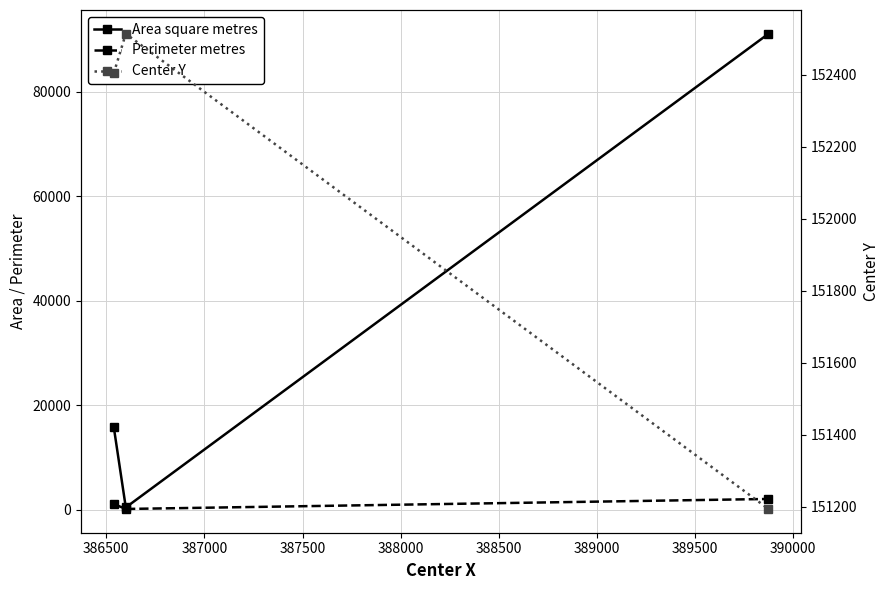

What is the value of the Center Y point at the 2nd from the left?

152513.2